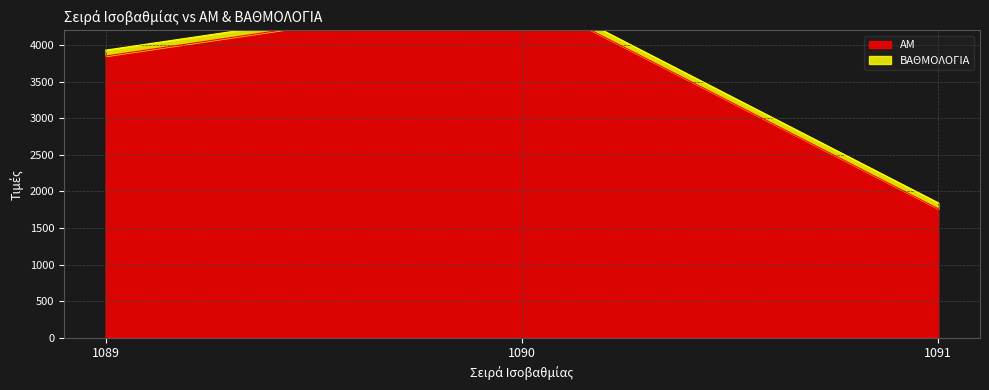

Rank the categories by value from highest to lowest.

1090, 1089, 1091